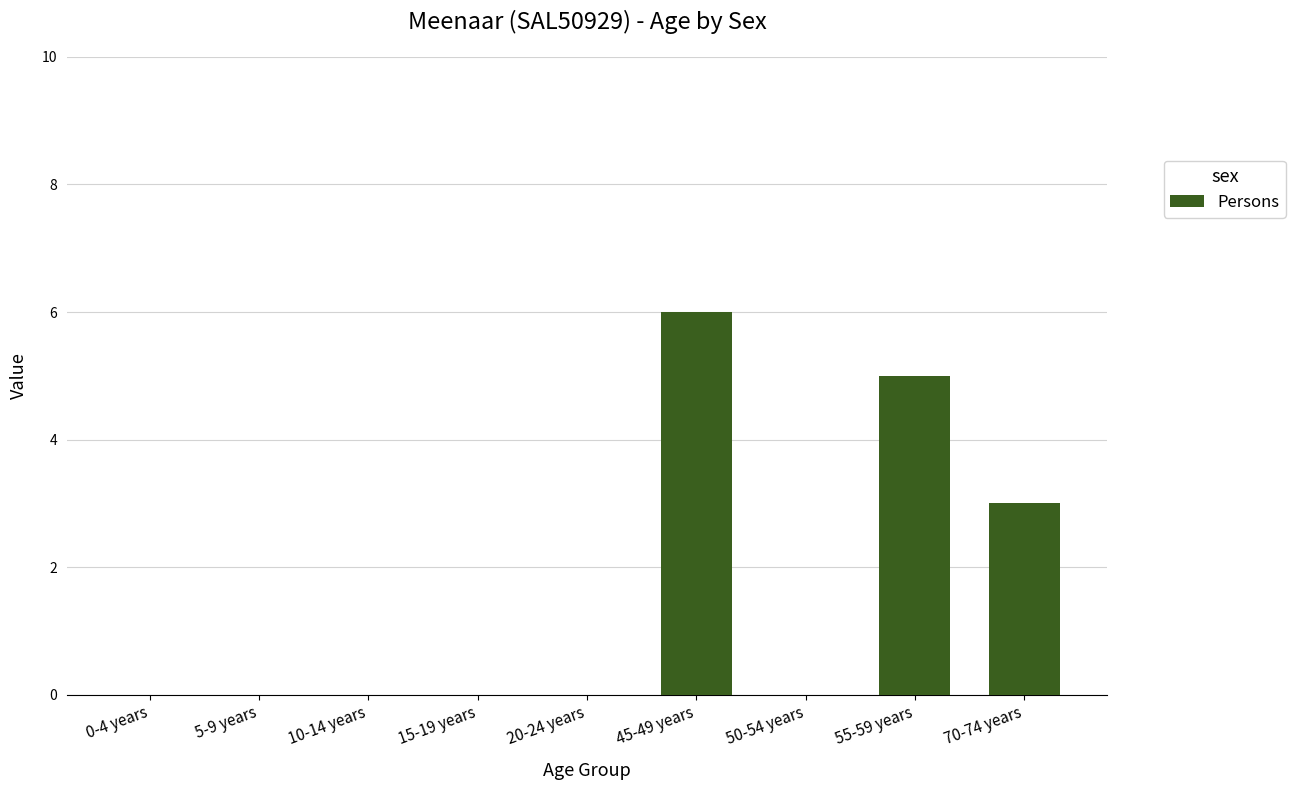

What is the maximum value shown in the chart?

6